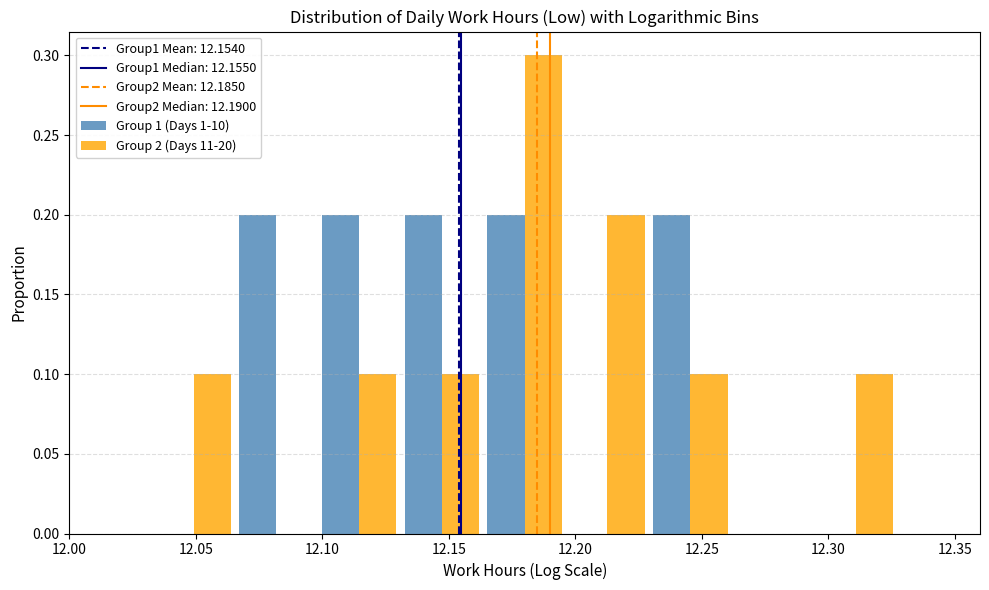

Reading left to right, transcribe this chart: for each range on the x-axis, give the height of each series' bar. Neither the bar edges nor the heights are printed on the chart, so give them approximately, as read against the axes.

12.000 to 12.035: Group 1 (Days 1-10)=0	Group 2 (Days 11-20)=0
12.035 to 12.065: Group 1 (Days 1-10)=0	Group 2 (Days 11-20)=0.1
12.065 to 12.100: Group 1 (Days 1-10)=0.2	Group 2 (Days 11-20)=0
12.100 to 12.130: Group 1 (Days 1-10)=0.2	Group 2 (Days 11-20)=0.1
12.130 to 12.165: Group 1 (Days 1-10)=0.2	Group 2 (Days 11-20)=0.1
12.165 to 12.195: Group 1 (Days 1-10)=0.2	Group 2 (Days 11-20)=0.3
12.195 to 12.230: Group 1 (Days 1-10)=0	Group 2 (Days 11-20)=0.2
12.230 to 12.260: Group 1 (Days 1-10)=0.2	Group 2 (Days 11-20)=0.1
12.260 to 12.295: Group 1 (Days 1-10)=0	Group 2 (Days 11-20)=0
12.295 to 12.325: Group 1 (Days 1-10)=0	Group 2 (Days 11-20)=0.1
12.325 to 12.360: Group 1 (Days 1-10)=0	Group 2 (Days 11-20)=0